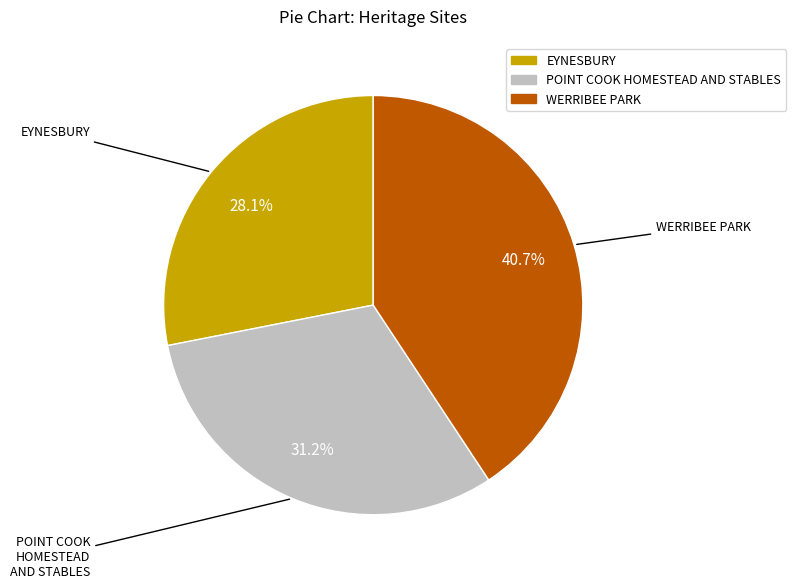

True or false: WERRIBEE PARK accounts for 41% of the total.

True